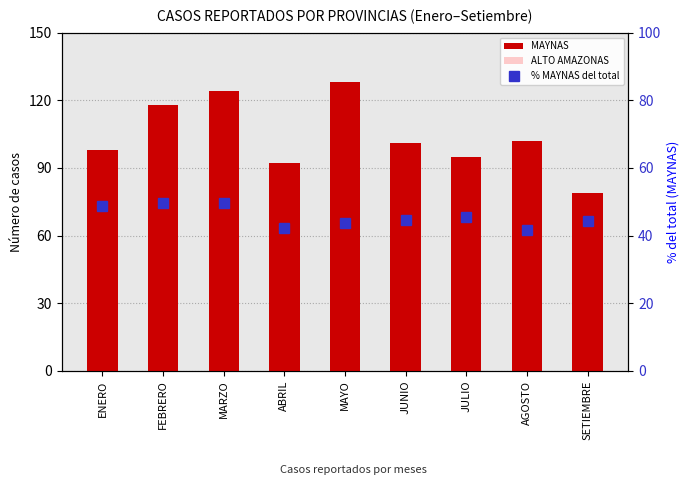

Rank the series at ABRIL from lowest to highest value.

% MAYNAS del total, ALTO AMAZONAS, MAYNAS